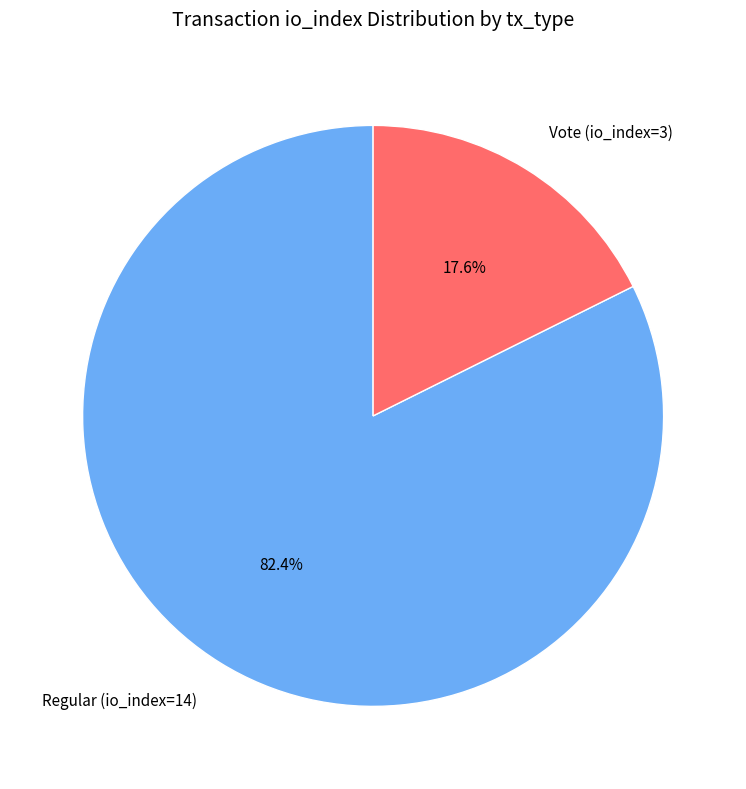

True or false: Vote (io_index=3) accounts for 18% of the total.

True